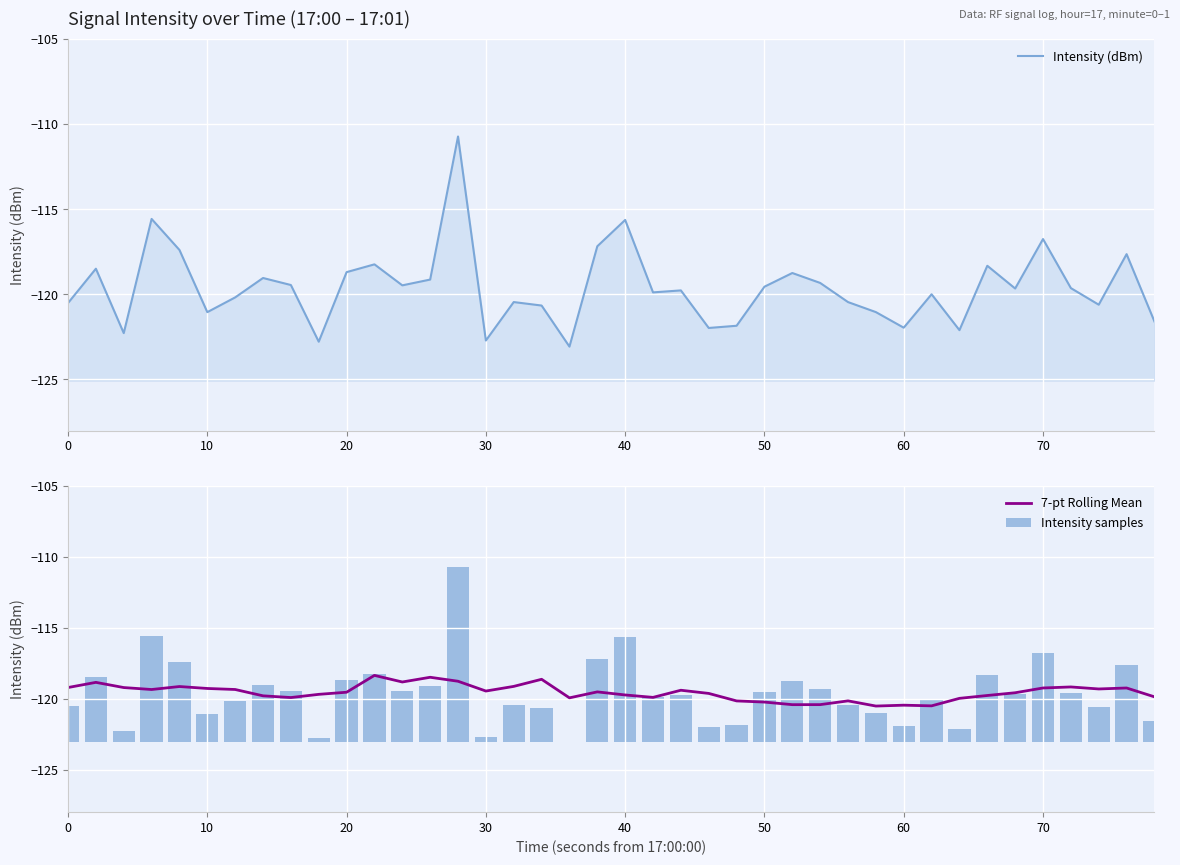

List the series in order of their peak value, lowest first.

7-pt Rolling Mean, Intensity (dBm), Intensity samples